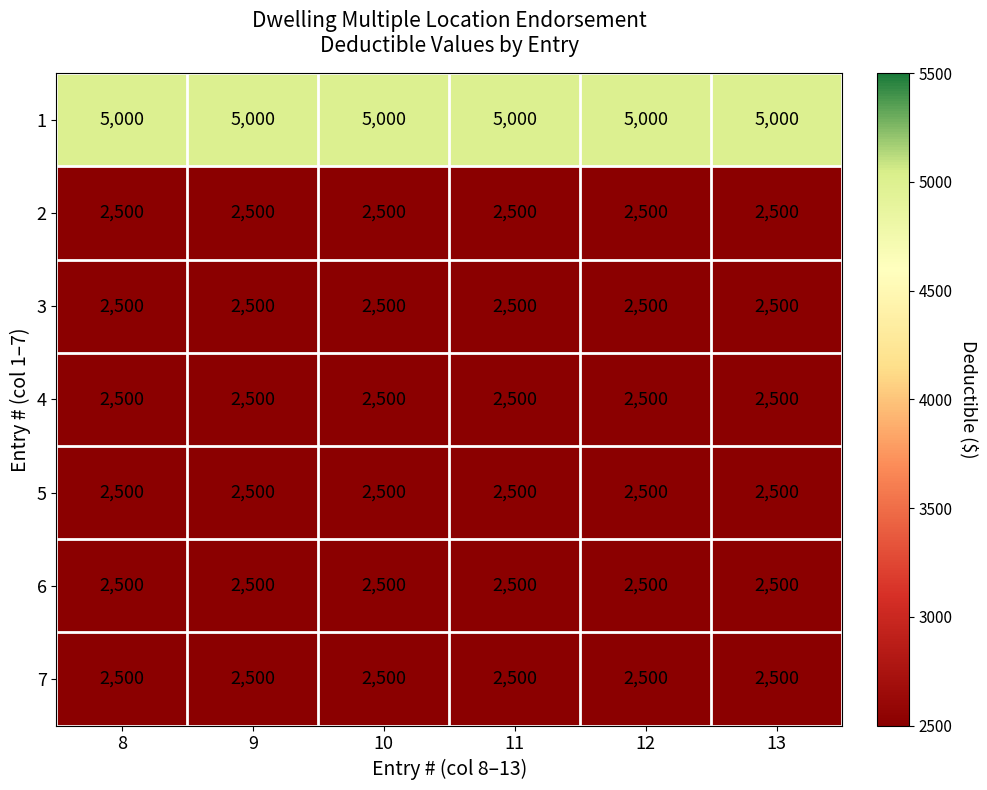

What is the total value across all series at 11?

20000